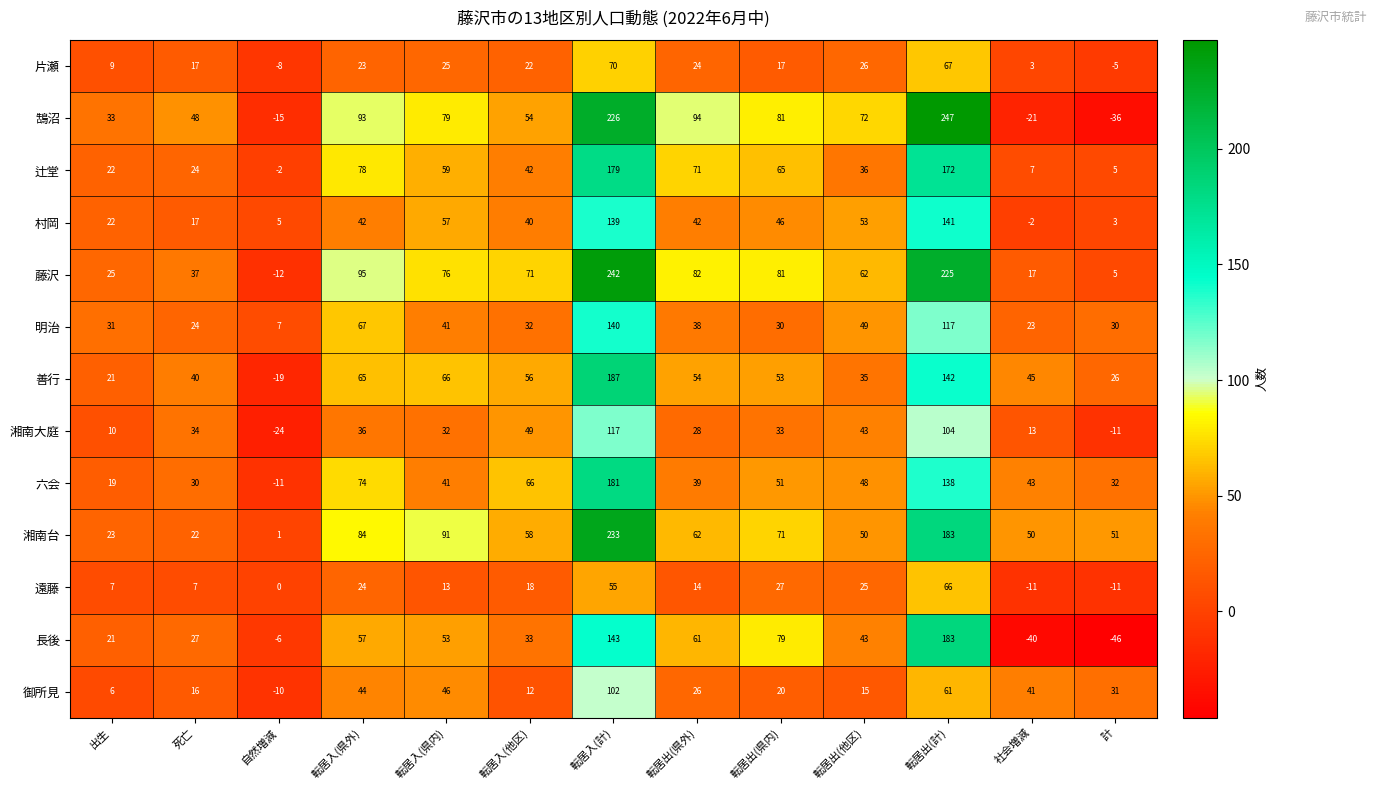

The value of 鵠沼 at 社会増減 is -21. True or false?

True